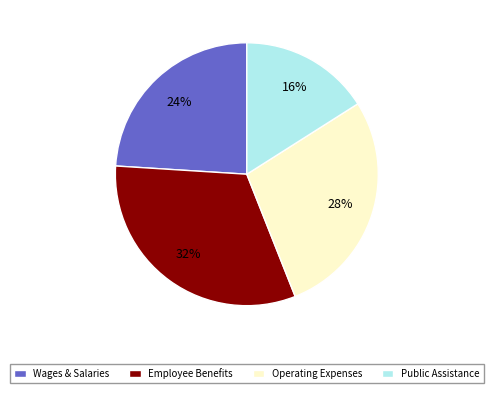

Combined, do Public Assistance and Wages & Salaries account for over 50%?

No